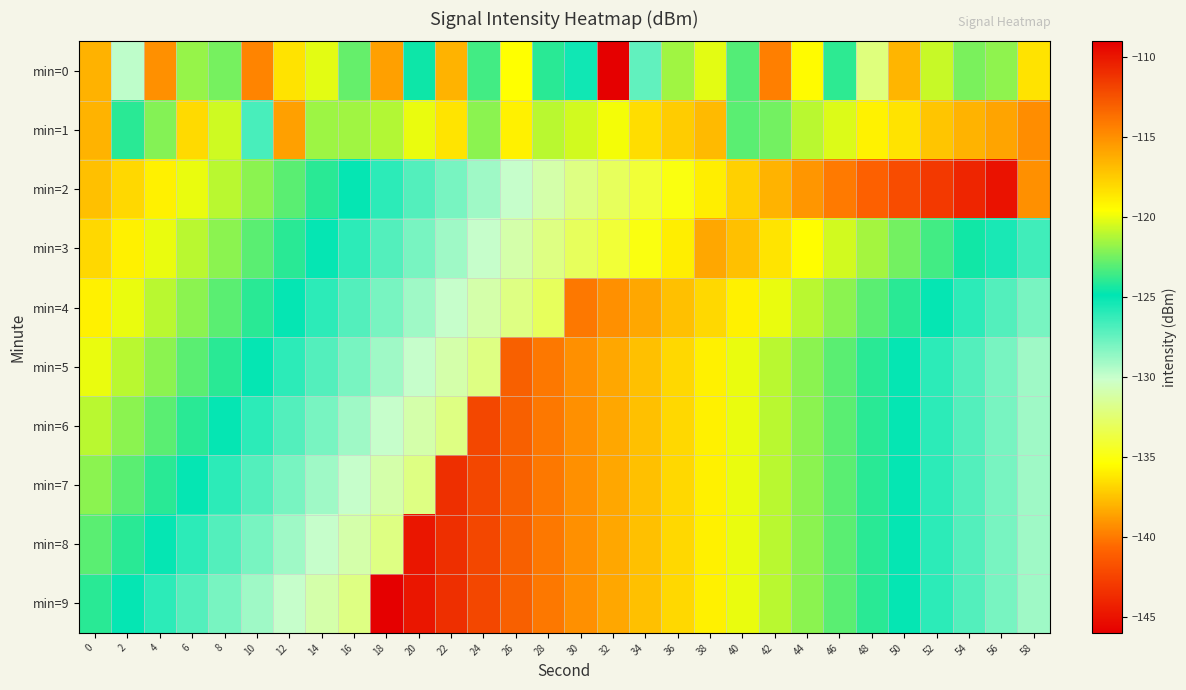

Which series has the largest total across all categories?

min=1